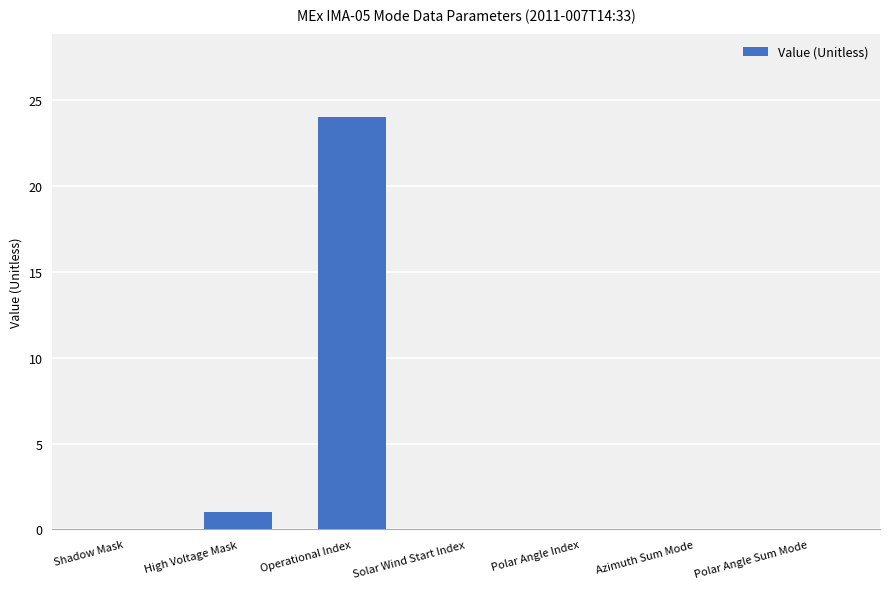

Reading left to right, list all the values displayed in this chart.

Shadow Mask=0	High Voltage Mask=1	Operational Index=24	Solar Wind Start Index=0	Polar Angle Index=0	Azimuth Sum Mode=0	Polar Angle Sum Mode=0